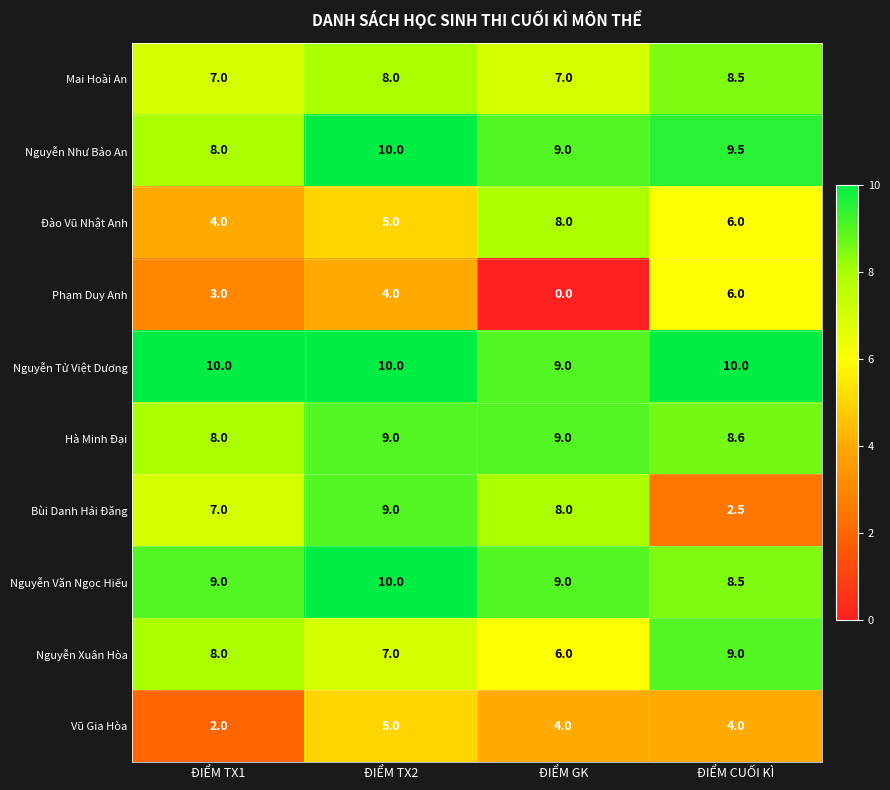

At which category is the sum across all series the highest?

ĐIỂM TX2